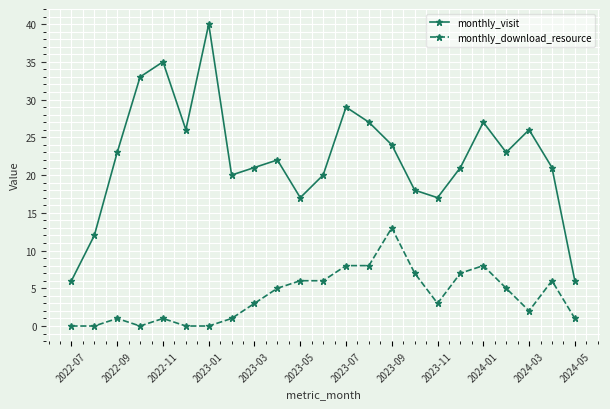

True or false: monthly_download_resource and monthly_visit cross at least once.

False